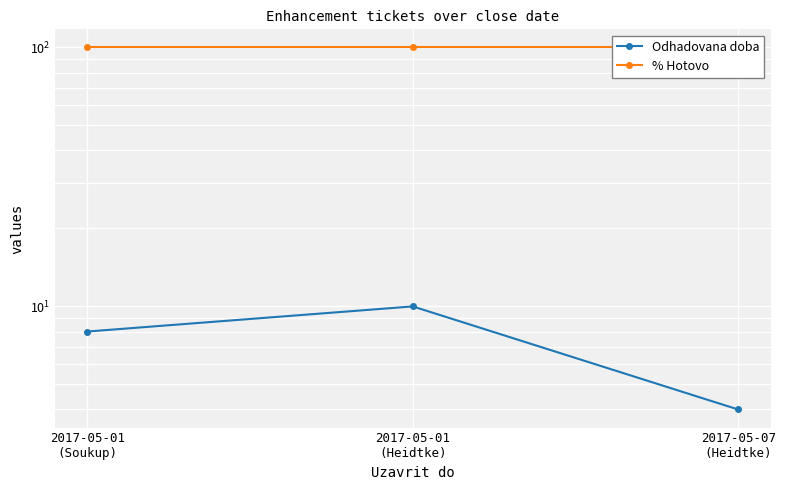

What is the minimum value shown in the chart?

4